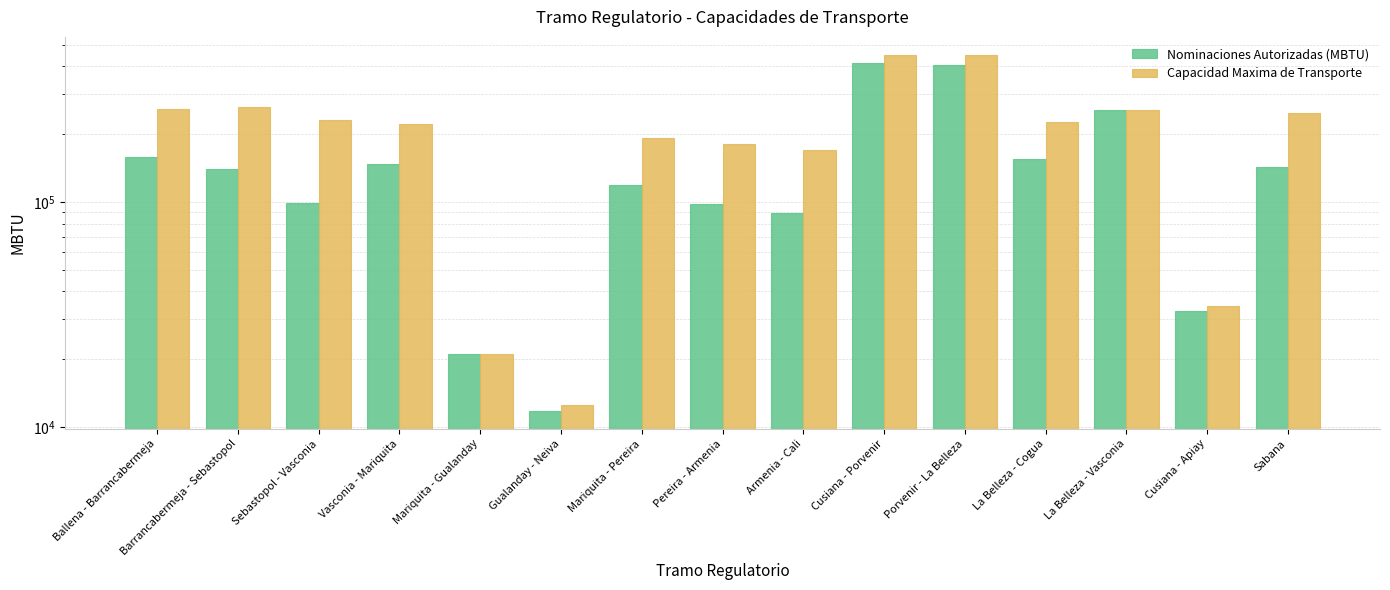

What is the spread (max minus min) of values at Pereira - Armenia?

83629.8